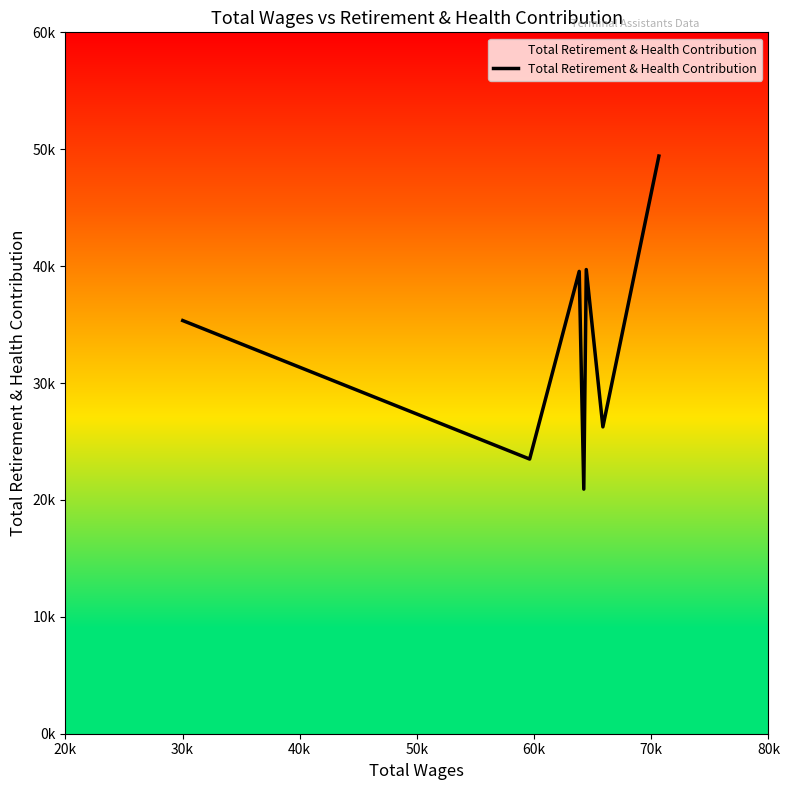

What is the sum of all values?

234686